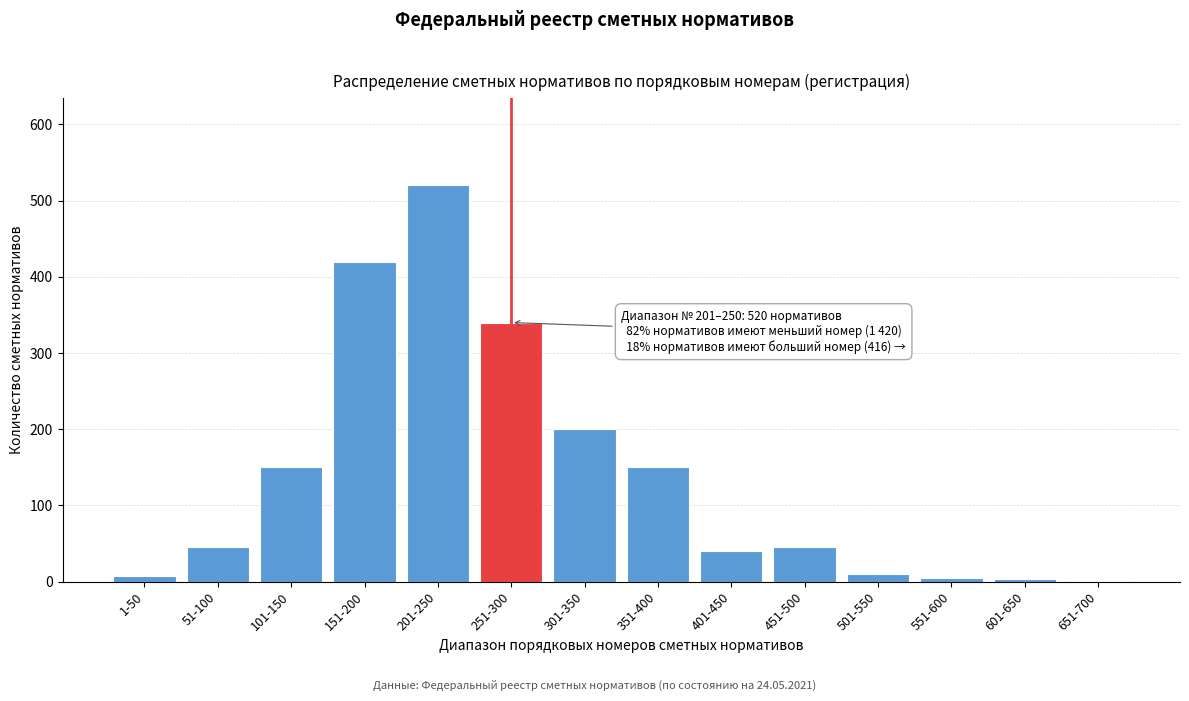

Approximately how many times larger is the value at 251-300 compared to 401-450?

8.5